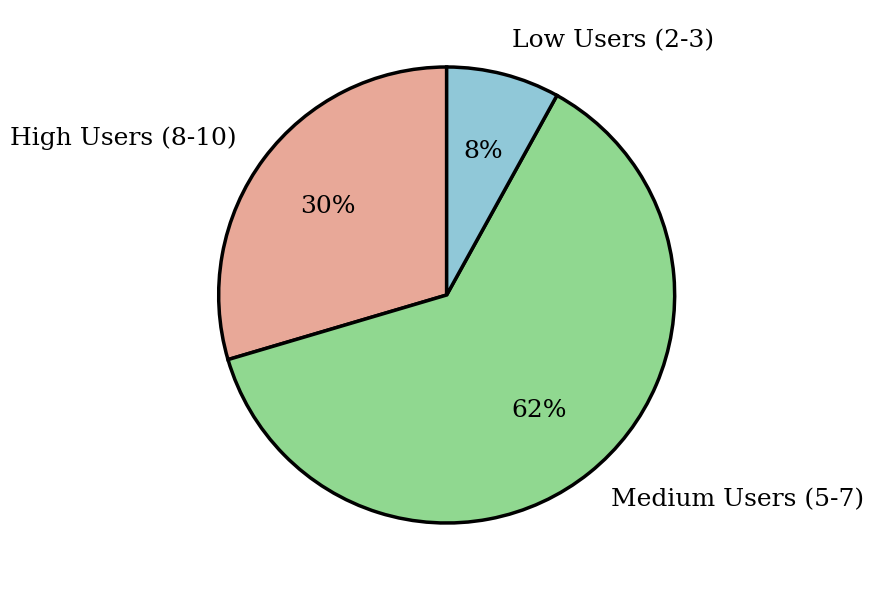

Which slice is the smallest?

Low Users (2-3)